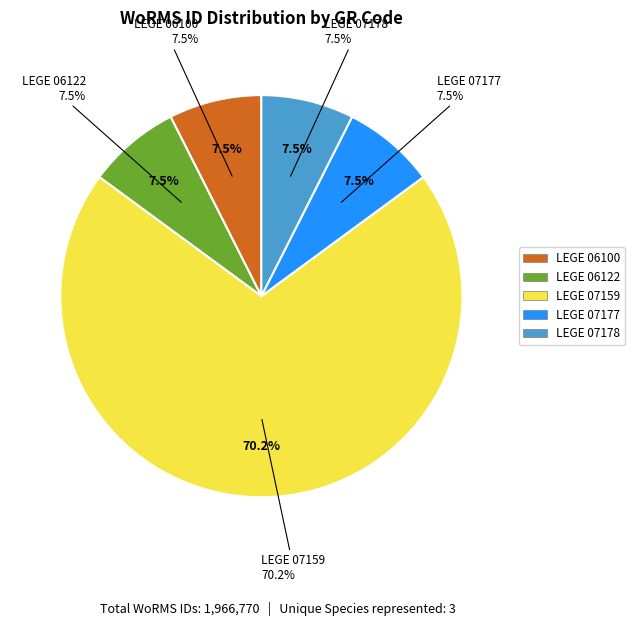

Count the number of slices in the pie.

5